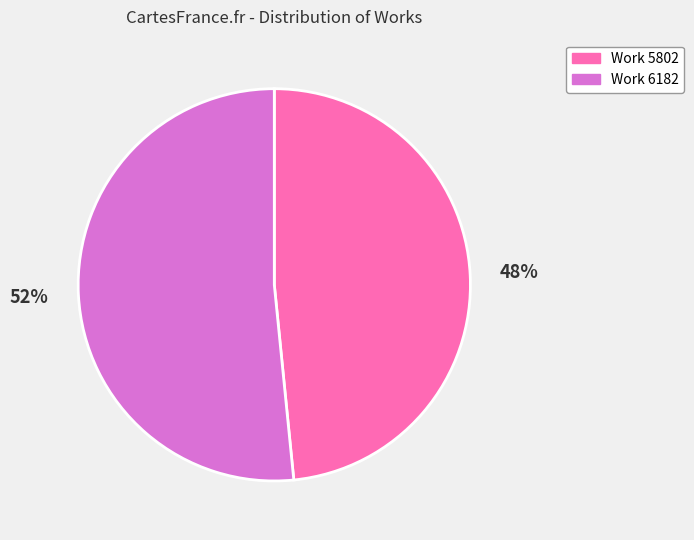

To the nearest percent, what is the combined percentage of Work 6182 and Work 5802?

100%